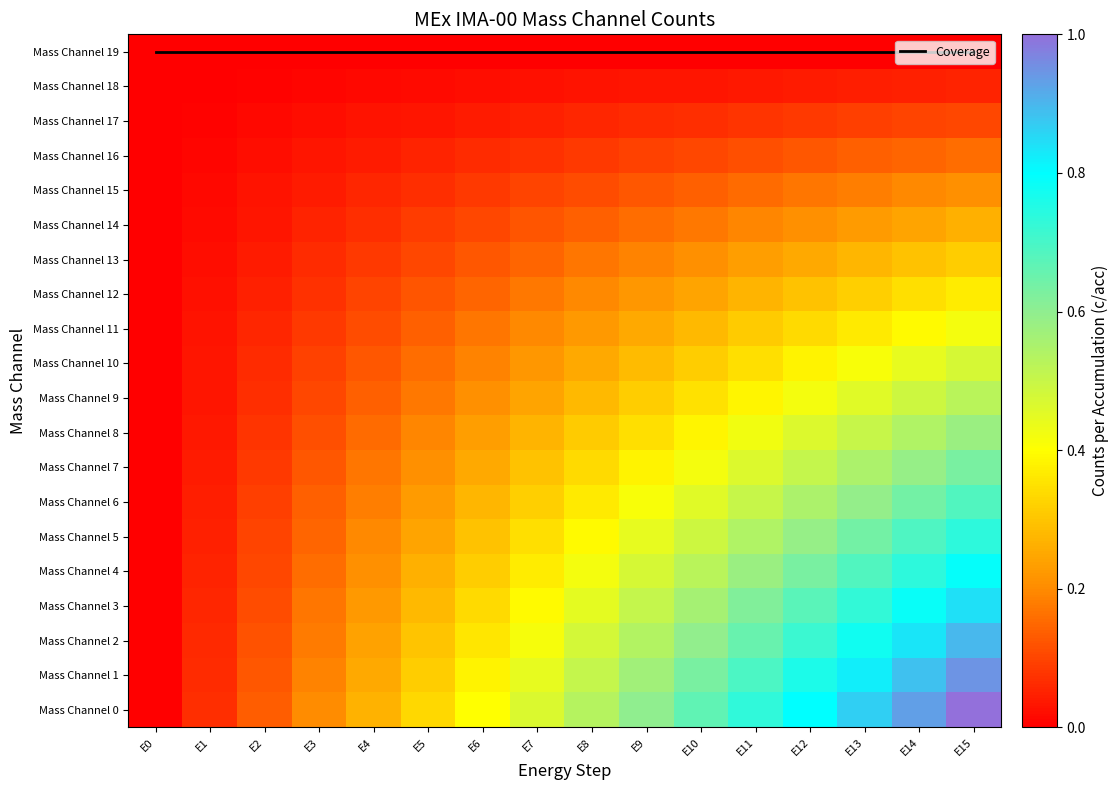

The value of Mass Channel 8 at E9 is 0.1. True or false?

False